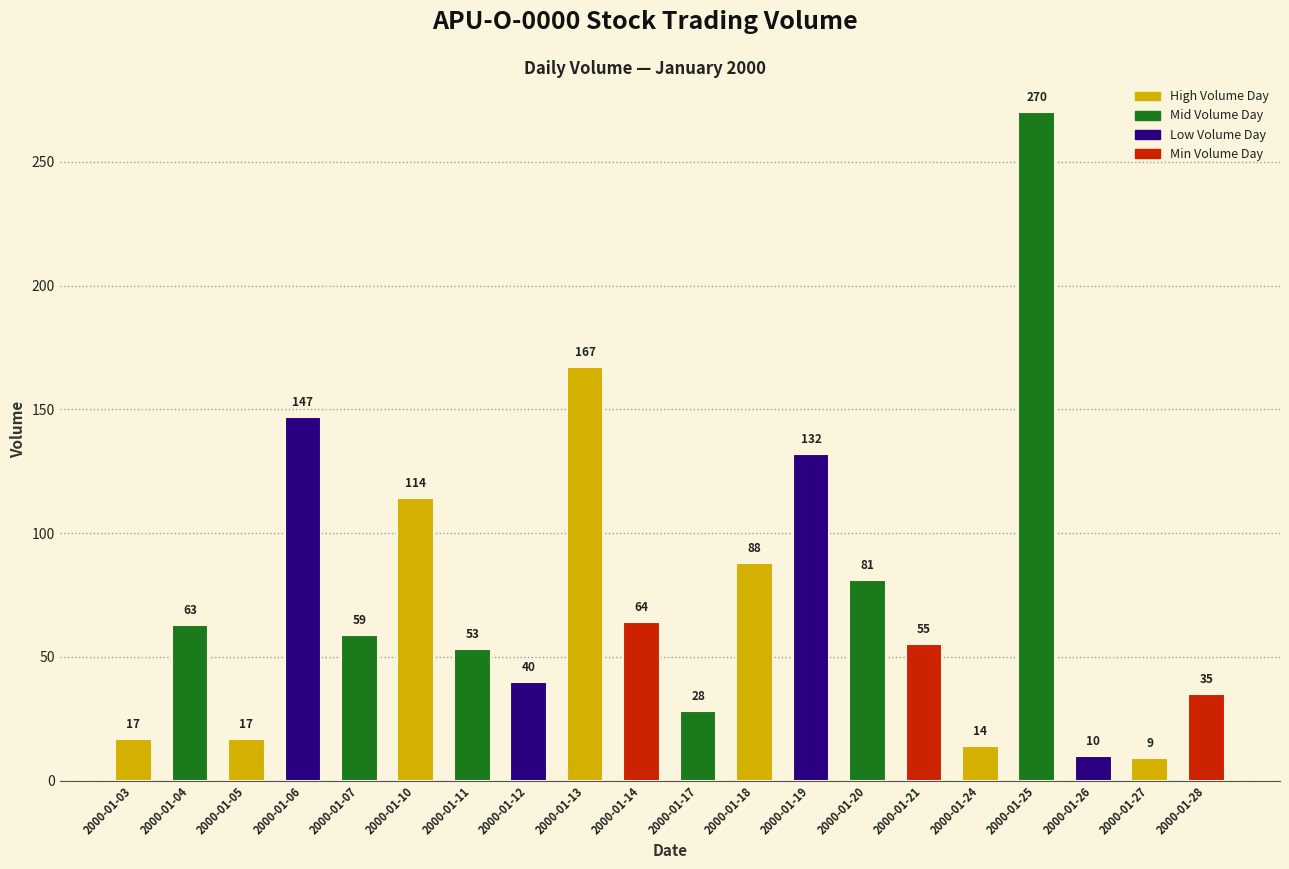

Where is the data nearest to the value 139?

2000-01-19